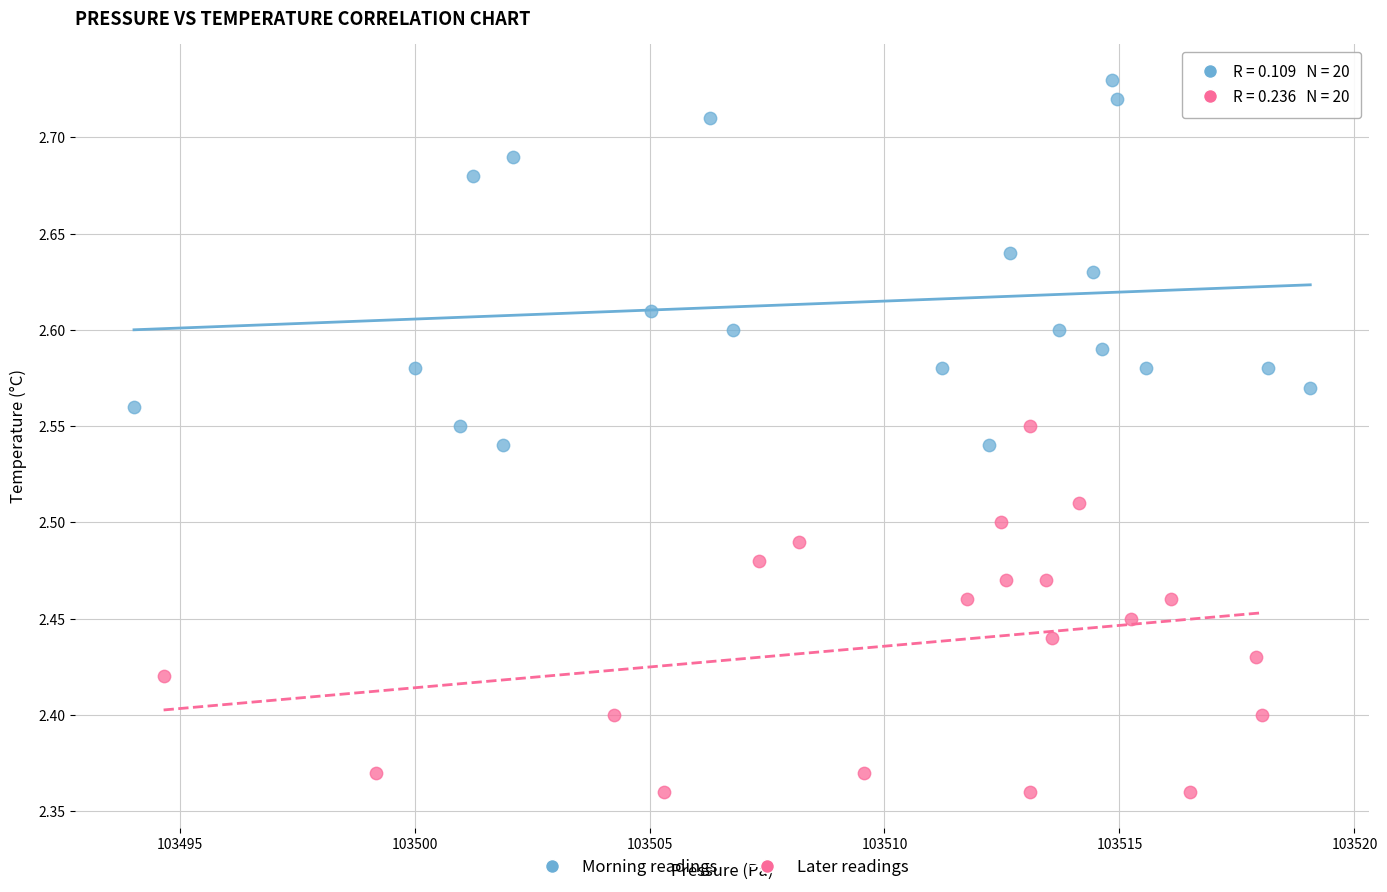

Which series contains the lowest Y value?

Later readings